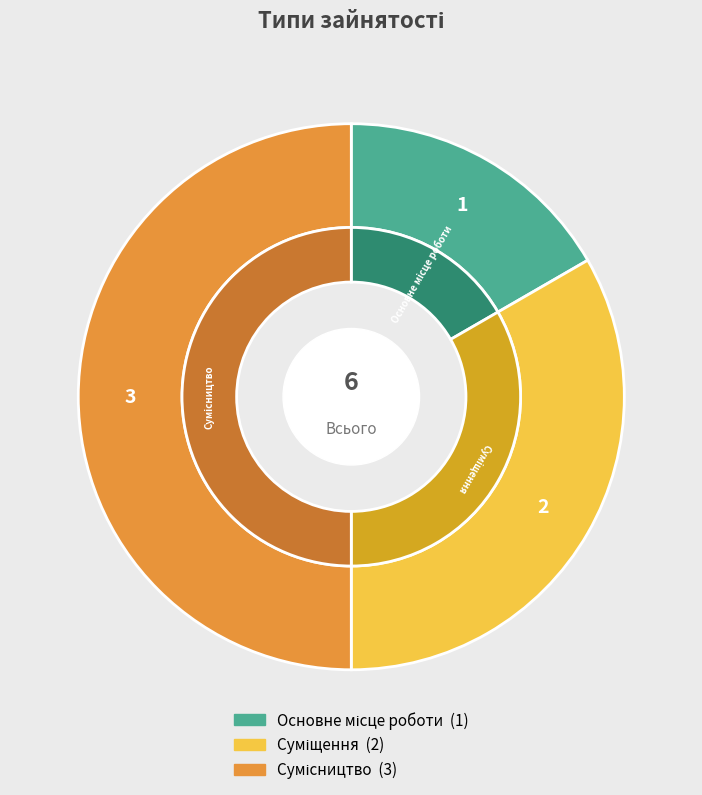

To the nearest percent, what is the combined percentage of Основне місце роботи and Суміщення?

50%